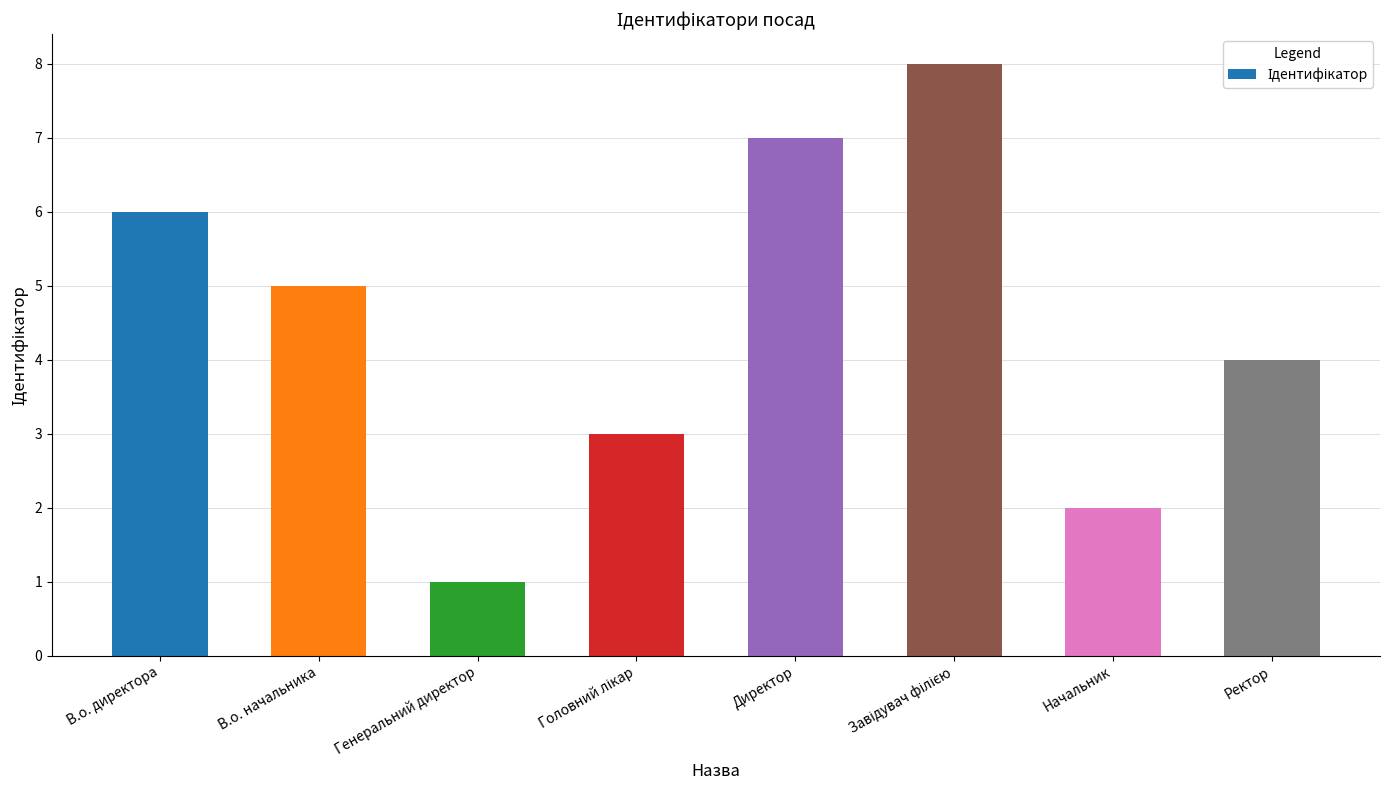

What is the label of the 8th bar from the right?

В.о. директора